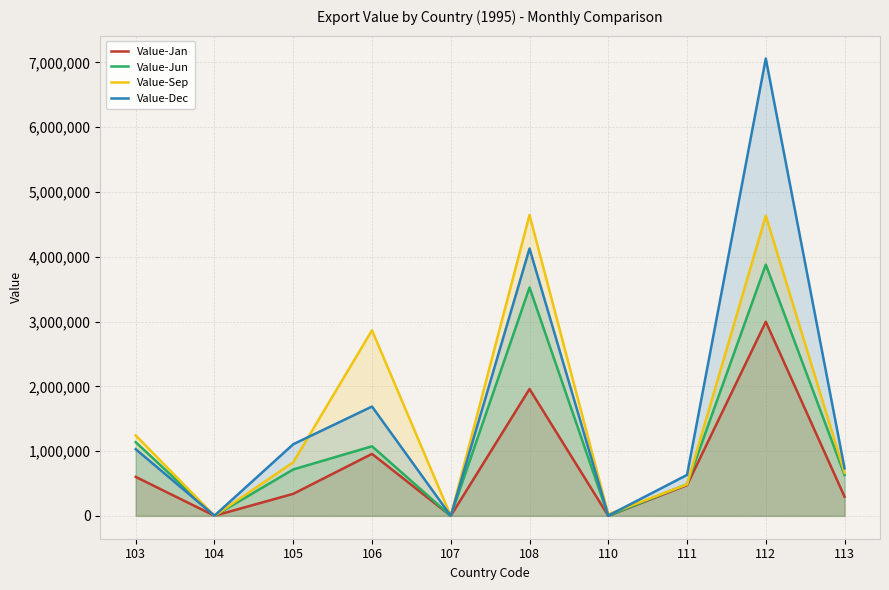

In Value-Sep, how many points are lower than both neighbors (excluding endpoints)?

3